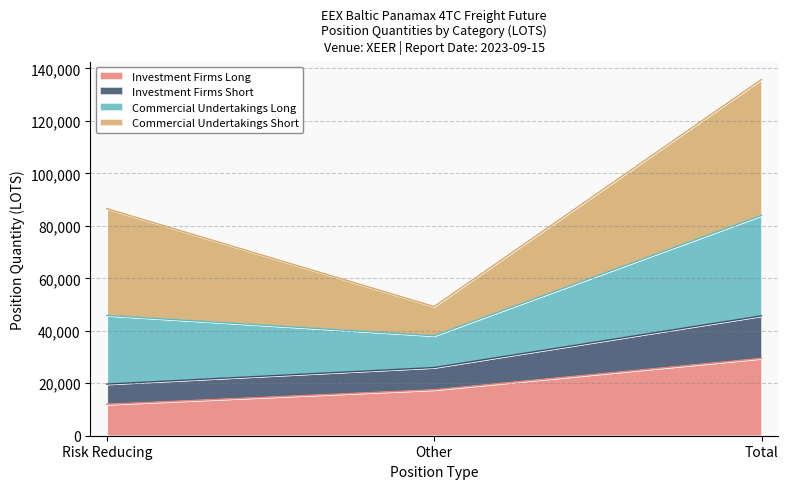

Is the value of Investment Firms Short at Other greater than the value of Commercial Undertakings Long at Risk Reducing?

No